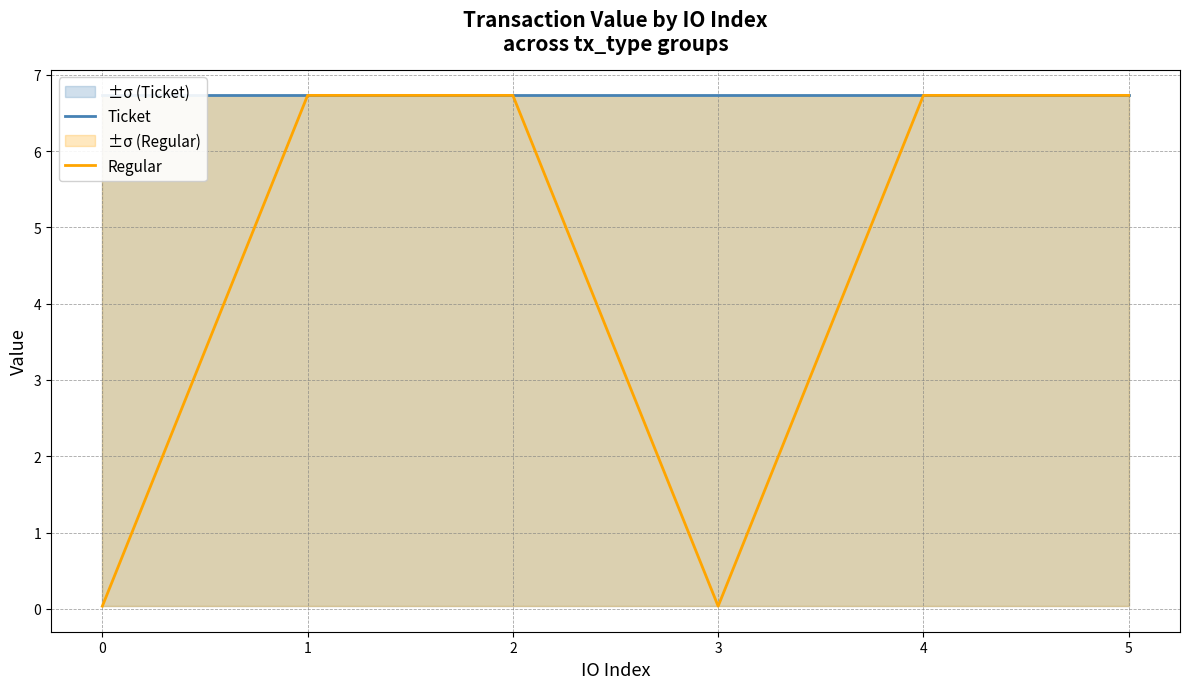

What is the average value of the Regular series?

4.5